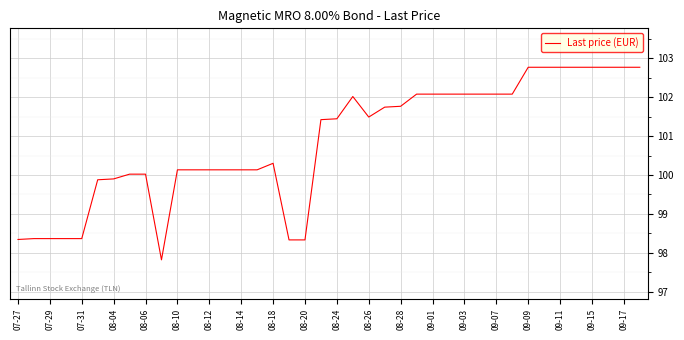

How many distinct data groups are displayed?

1